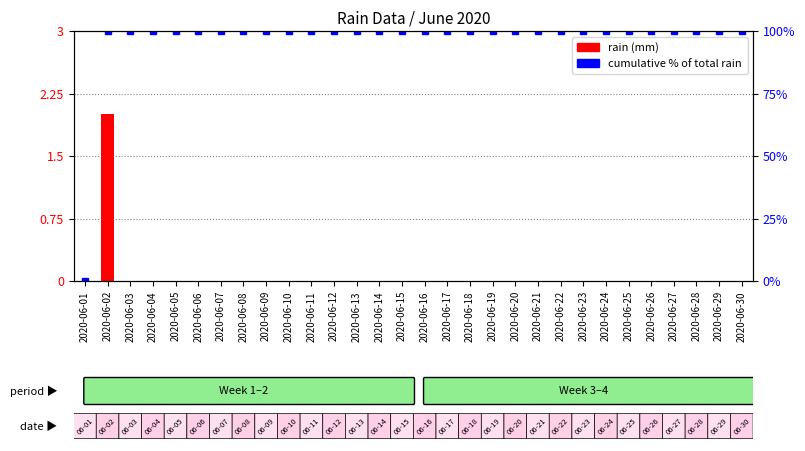

What is the highest value of the cumulative % of total rain series?

100